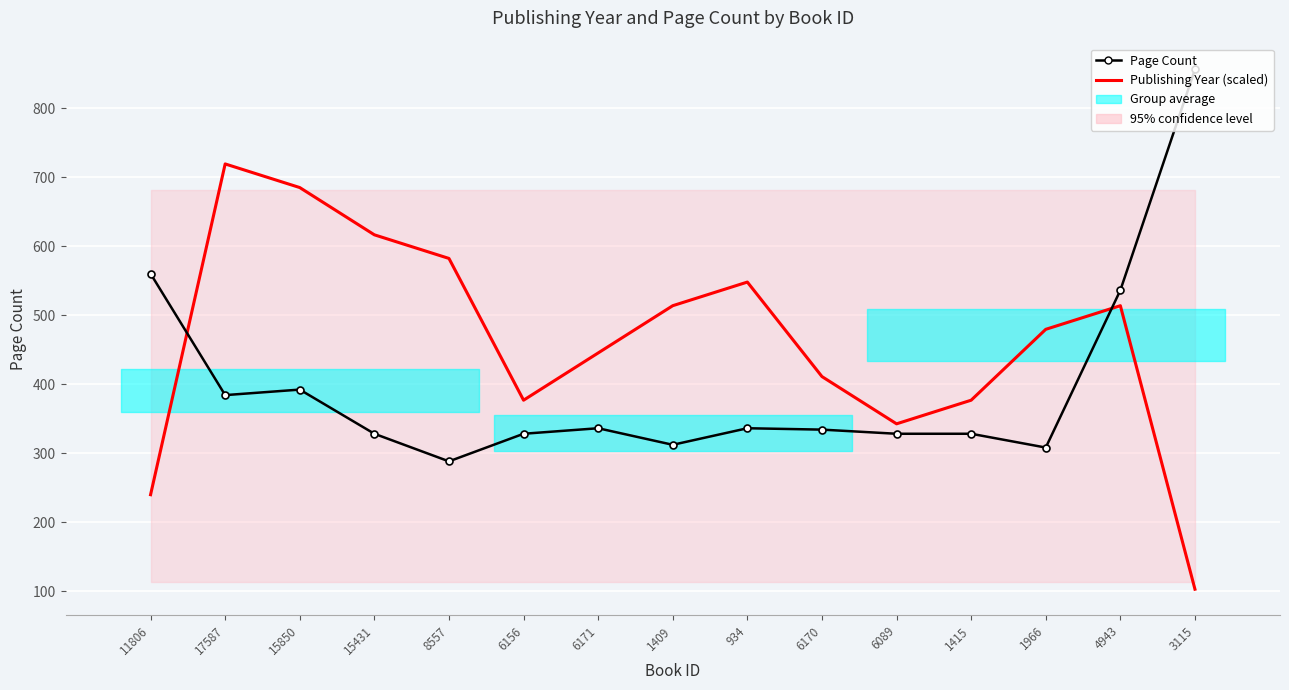

What is the sum of the Page Count values at 6171 and 15850?

728.0